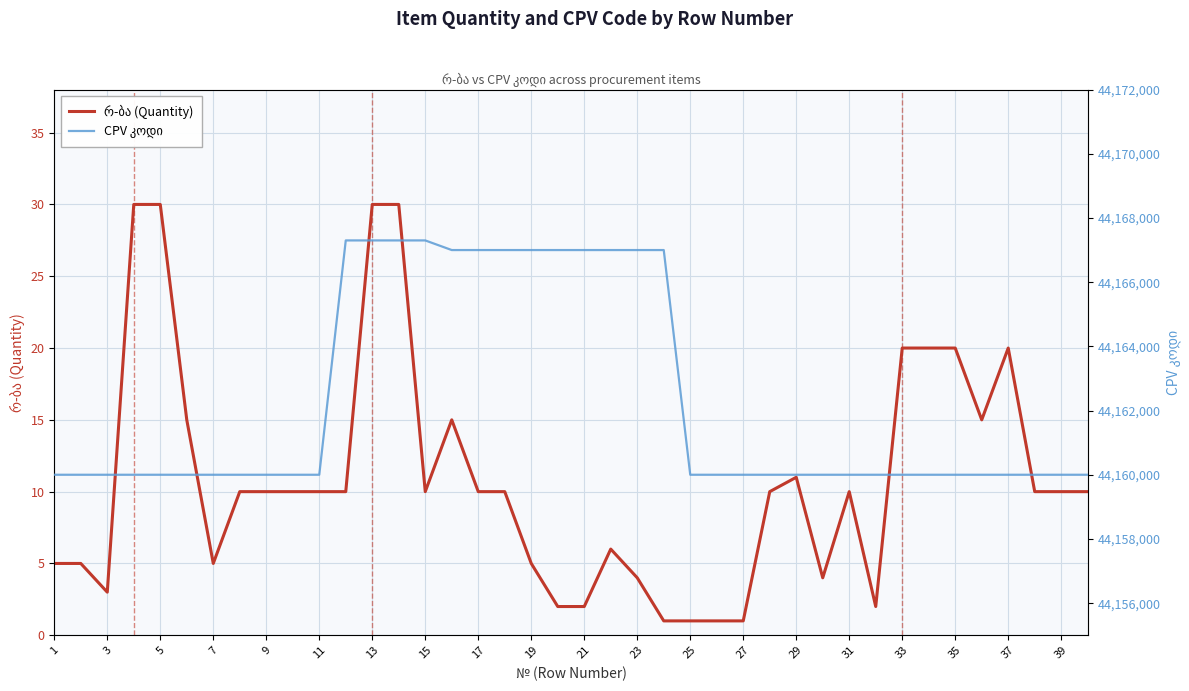

True or false: CPV კოდი has a value of 26402606 at 37.

False